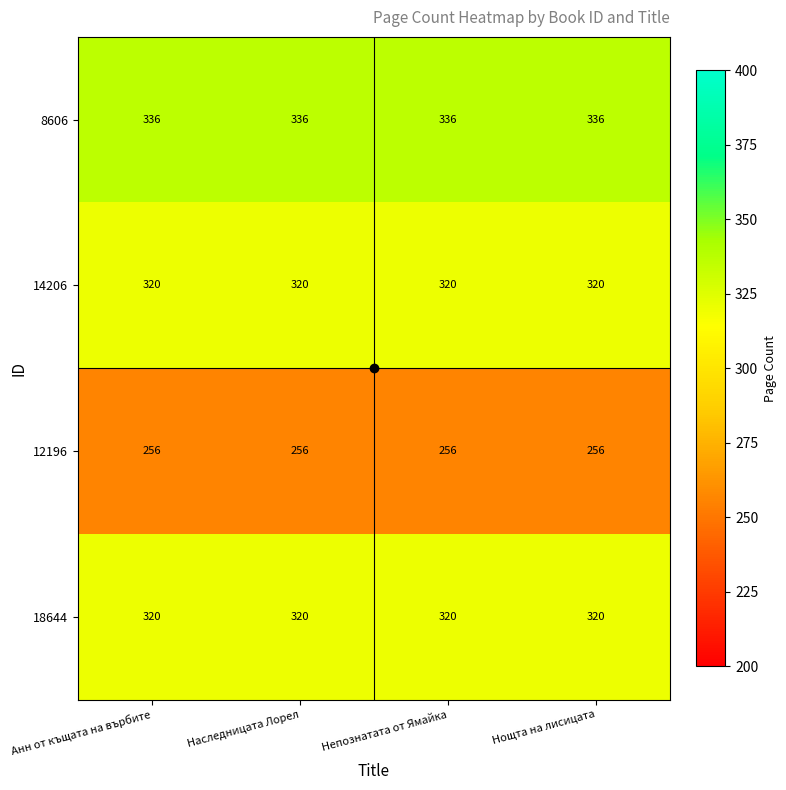

What is the spread (max minus min) of values at Нощта на лисицата?

80